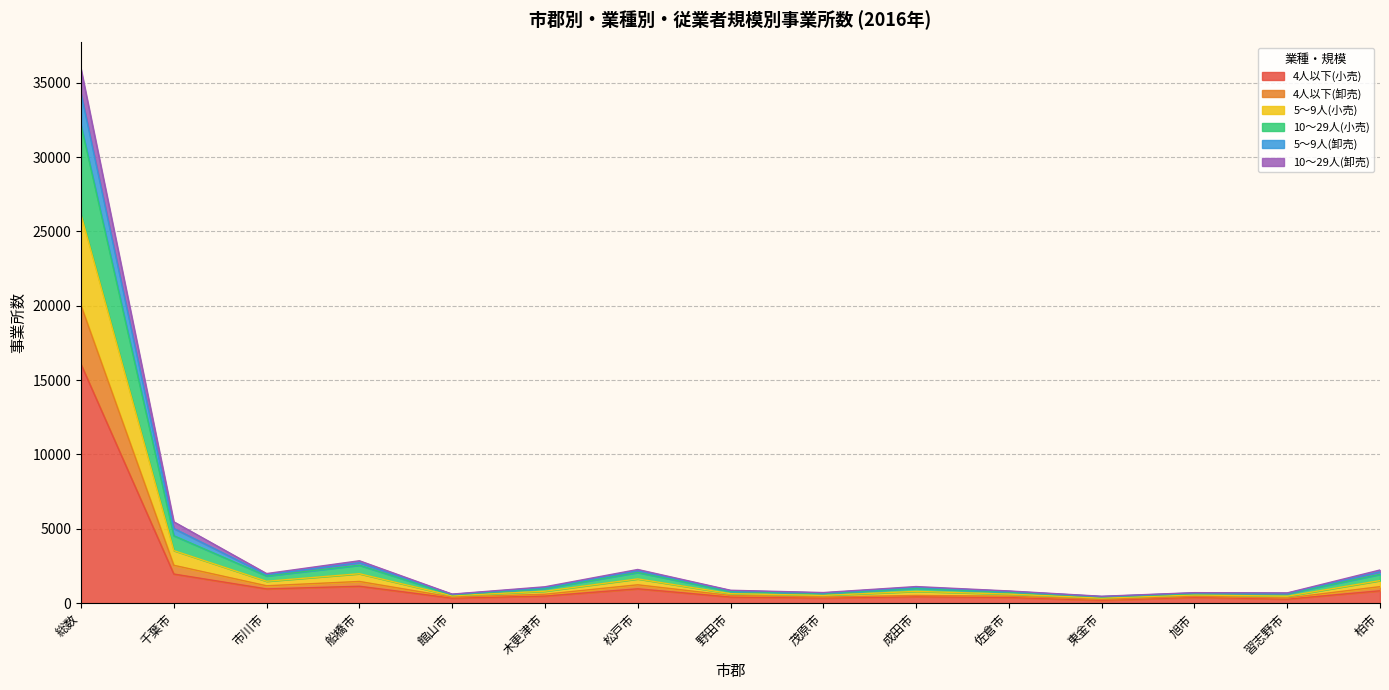

True or false: 4人以下(小売) has more than 1 points higher than both neighbors.

True